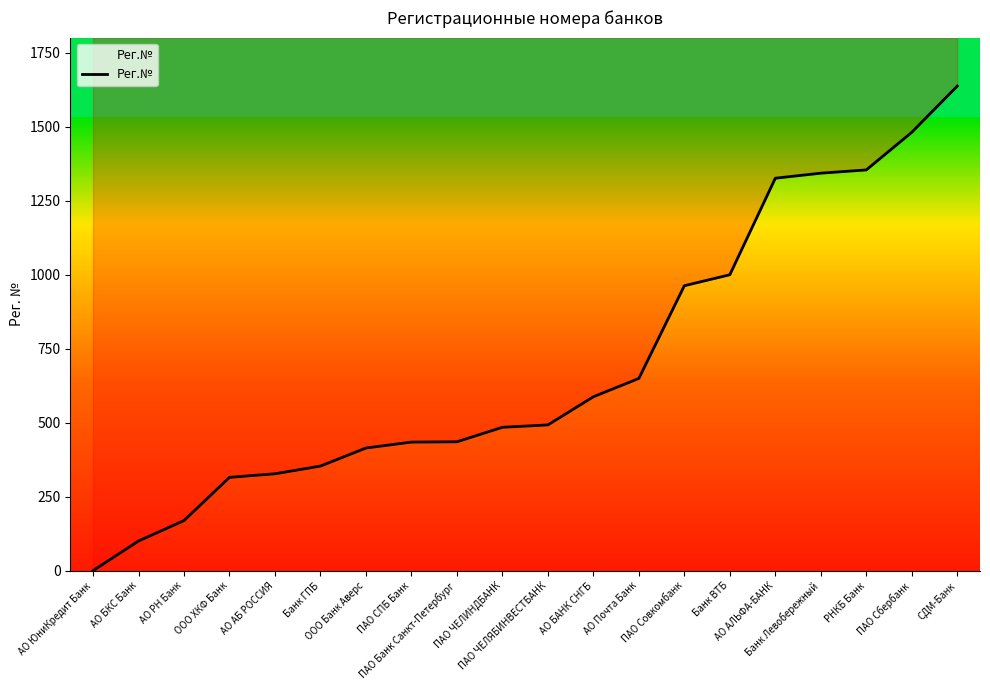

Which has a higher value, ПАО ЧЕЛЯБИНВЕСТБАНК or АО БКС Банк?

ПАО ЧЕЛЯБИНВЕСТБАНК